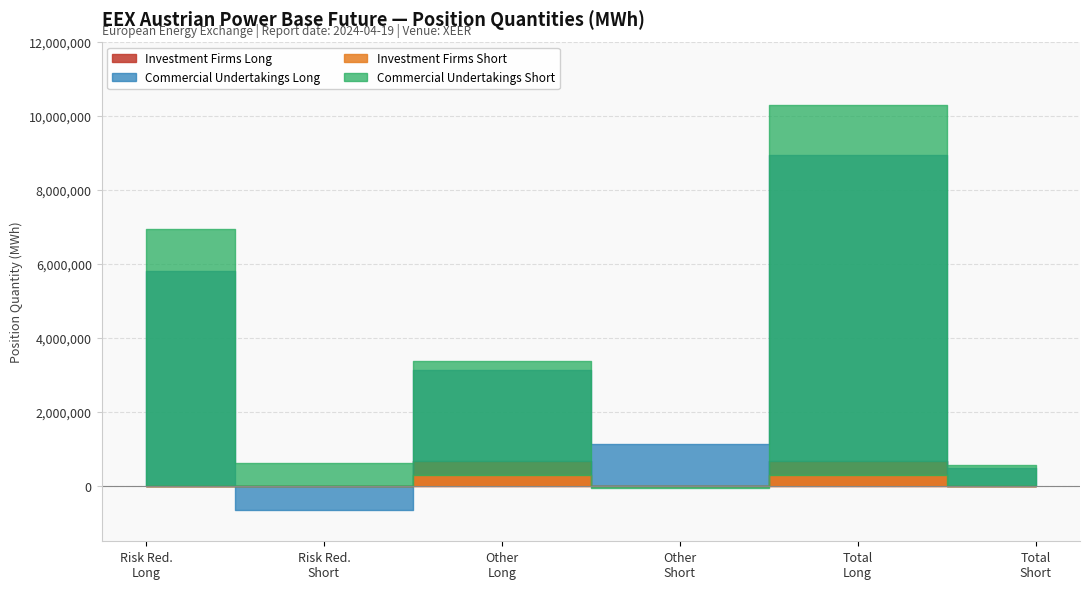

Count the number of categories in the chart.

6